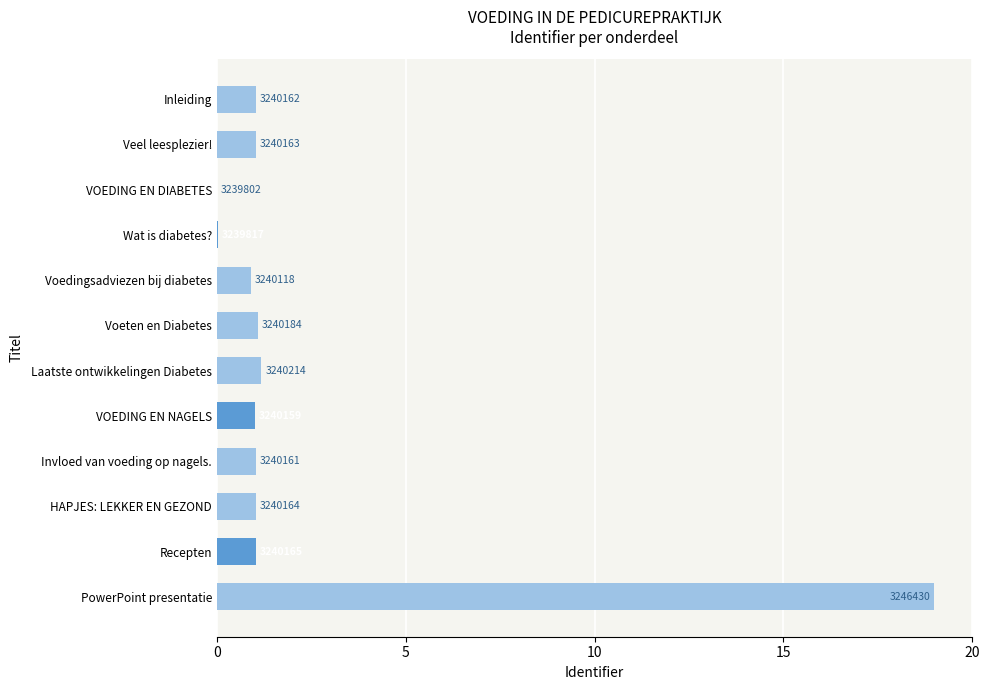

Count the number of categories in the chart.

12